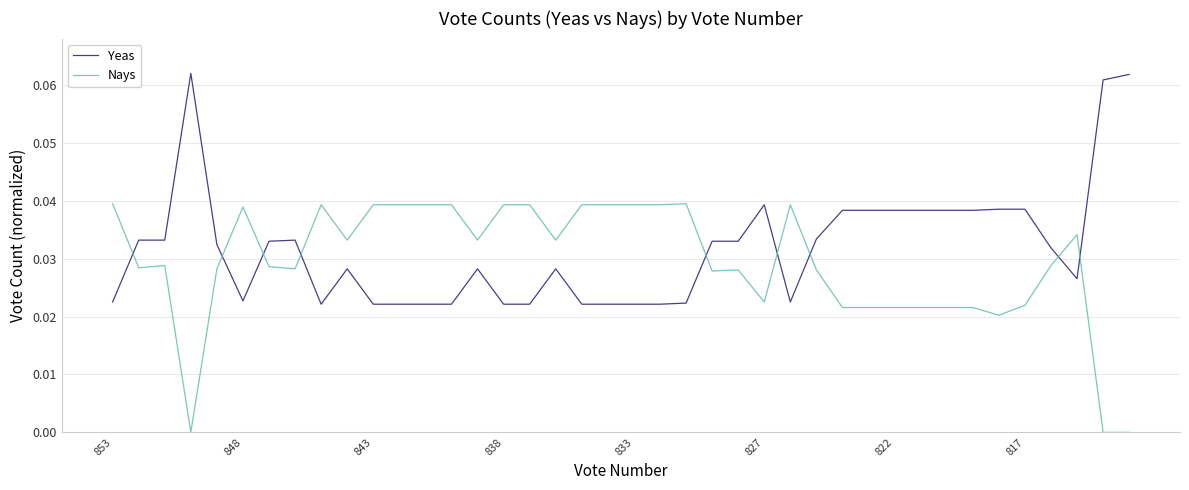

Does the chart display data point markers on the line(s)?

No